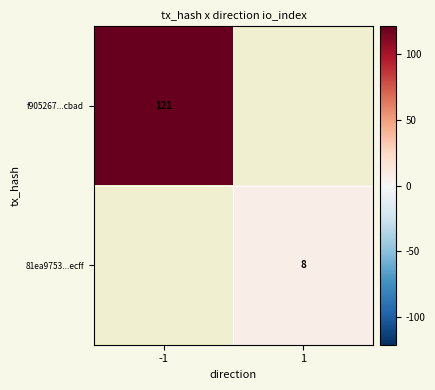

The value of 81ea9753...ecff at 1 is 8. True or false?

True